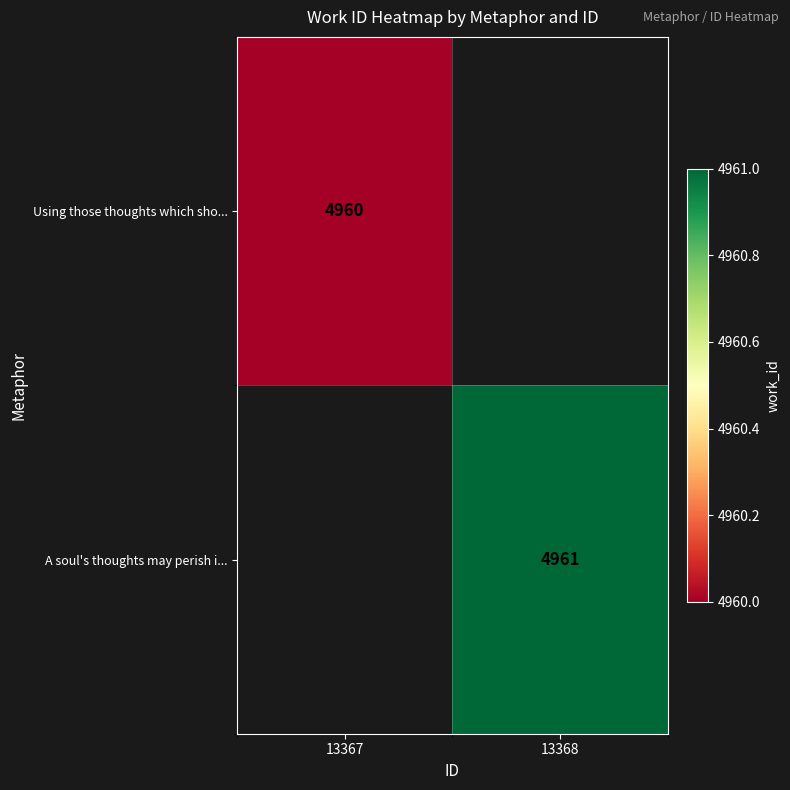

The Using those thoughts which sho... series shows 7826.7 at 13367. True or false?

False